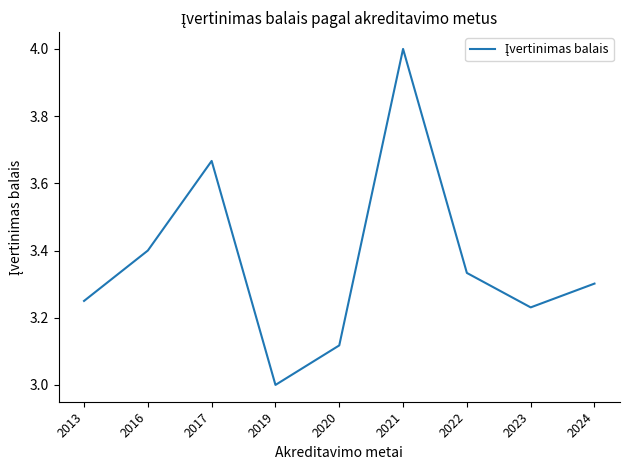

List the labels in order of value, largest first.

2021, 2017, 2016, 2022, 2024, 2013, 2023, 2020, 2019